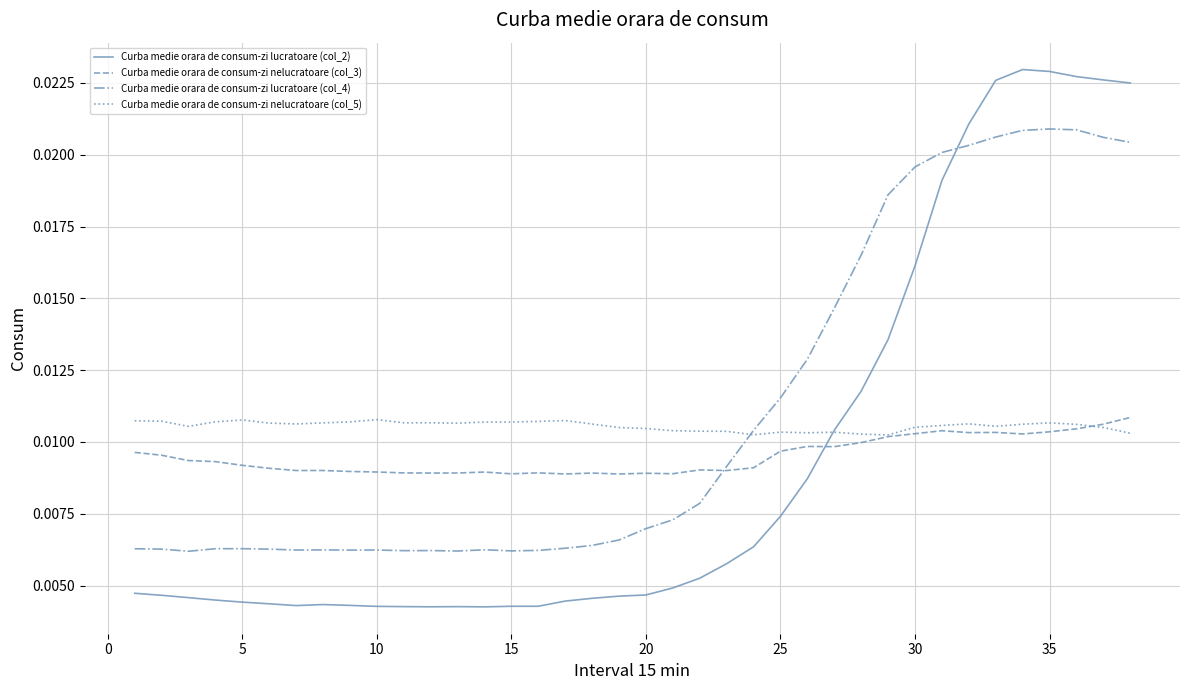

In Curba medie orara de consum-zi lucratoare (col_2), how many points are lower than both neighbors (excluding endpoints)?

3